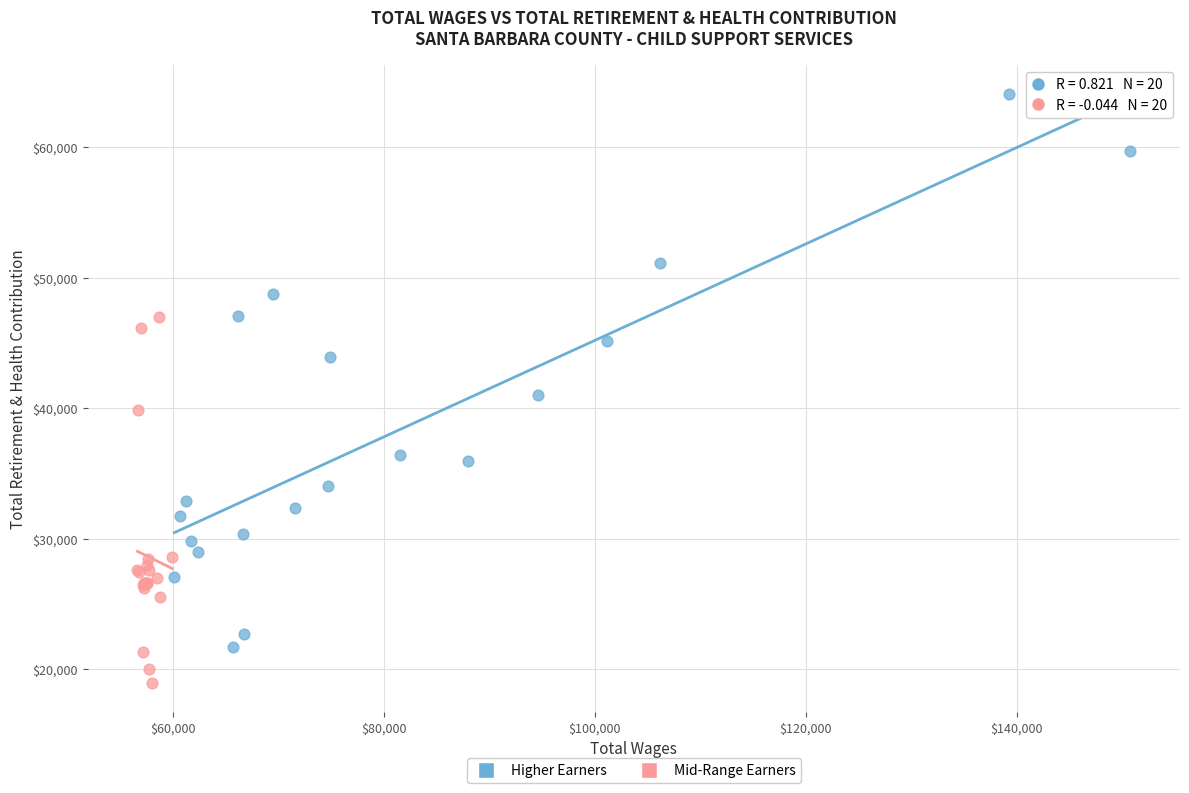

Which series reaches the maximum Y coordinate?

Higher Earners